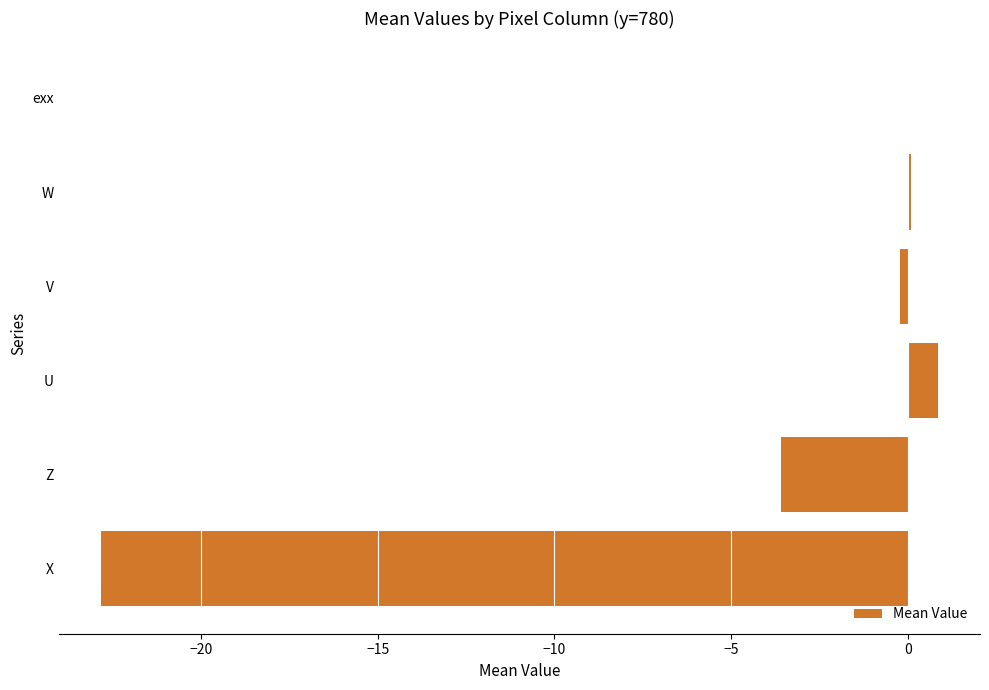

Count the number of categories in the chart.

6